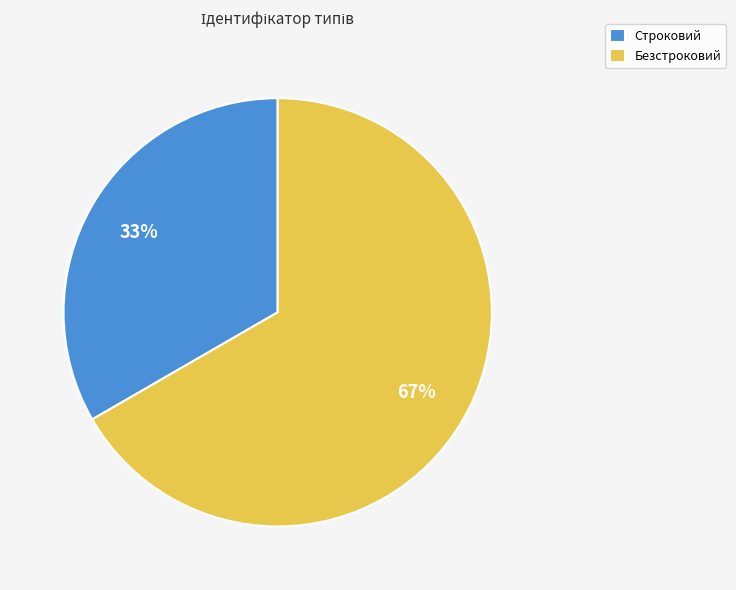

What is the smallest slice in the pie chart?

Строковий